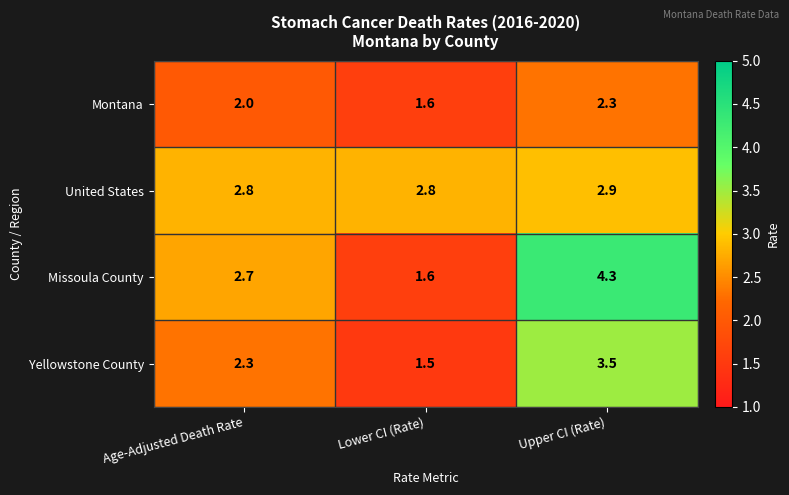

Reading left to right, what are all the values shown in this chart?

Montana: 2.0	1.6	2.3
United States: 2.8	2.8	2.9
Missoula County: 2.7	1.6	4.3
Yellowstone County: 2.3	1.5	3.5